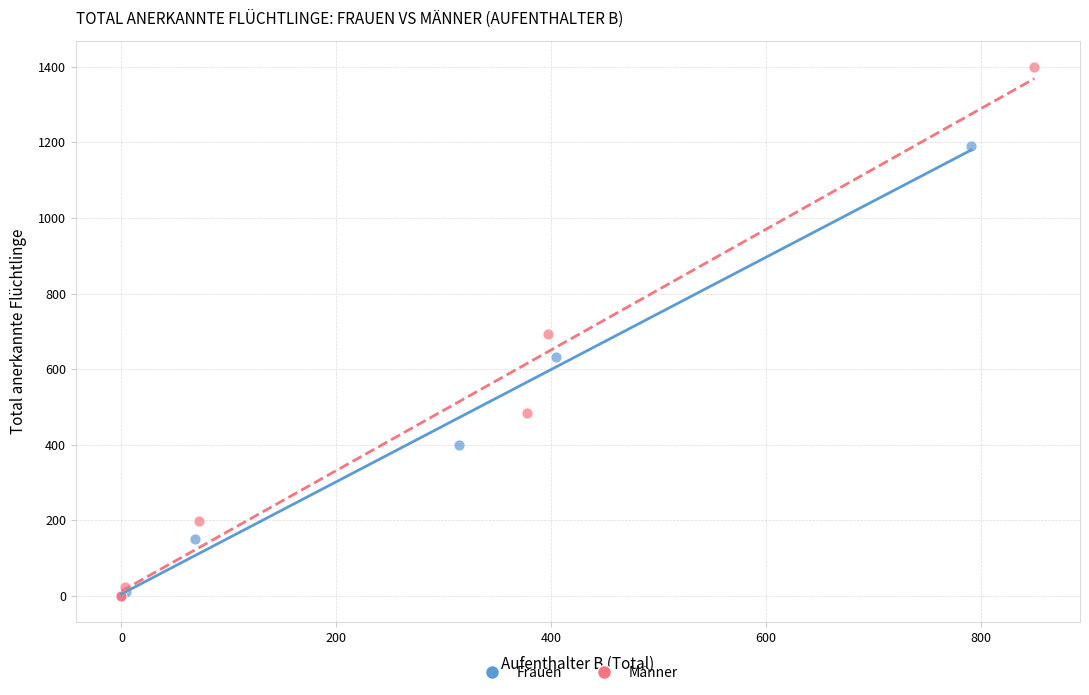

Which series has the widest spread of Y values?

Männer